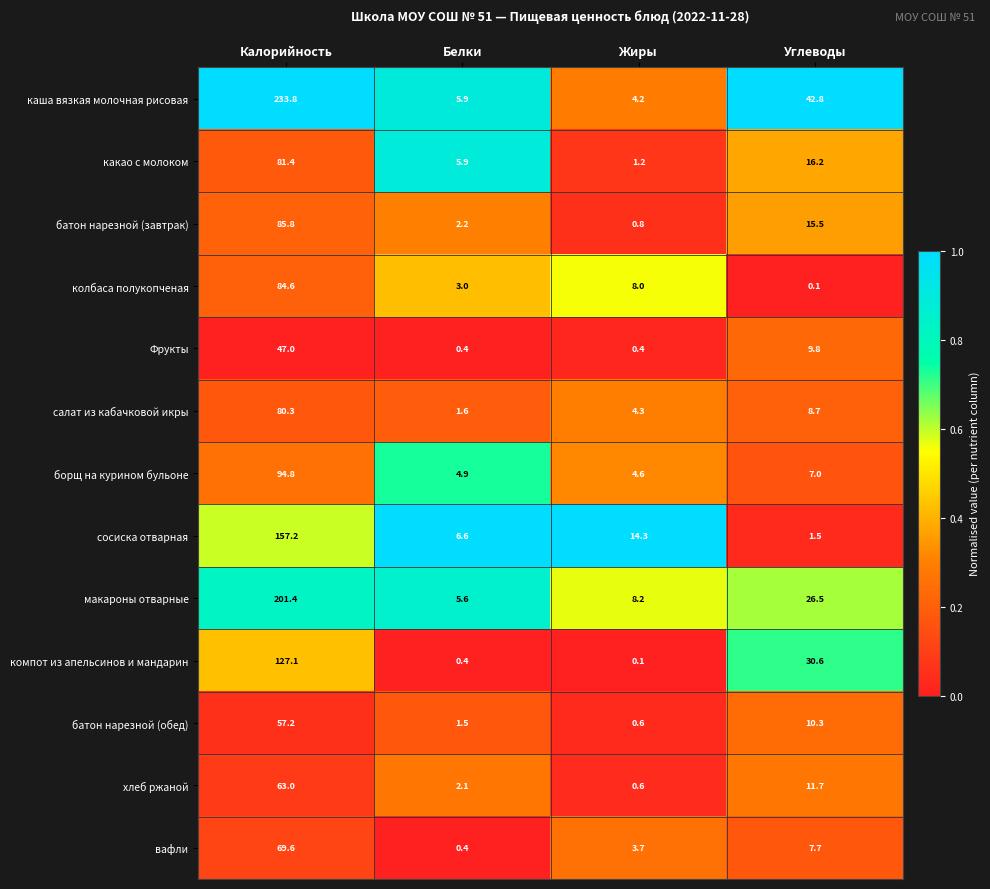

How many data points does each series have?

4